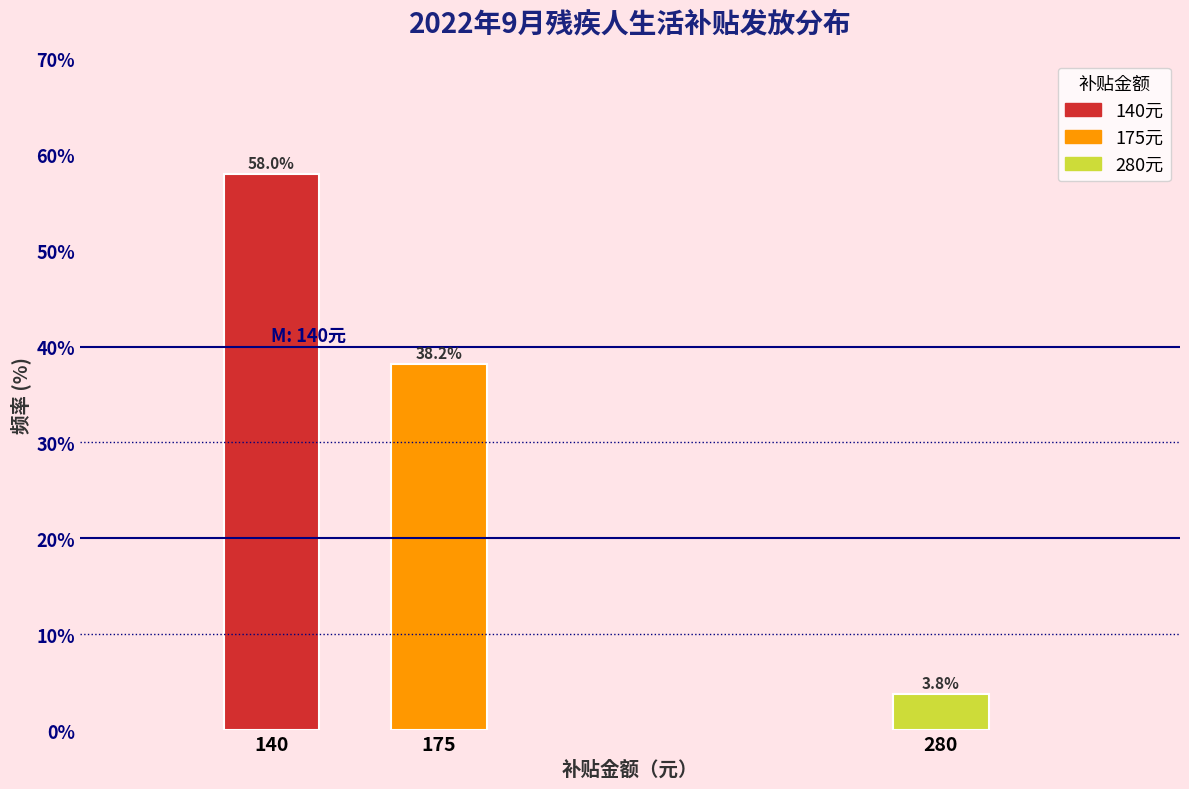

Reading left to right, extract all data points from this chart.

58.0	38.2	3.8